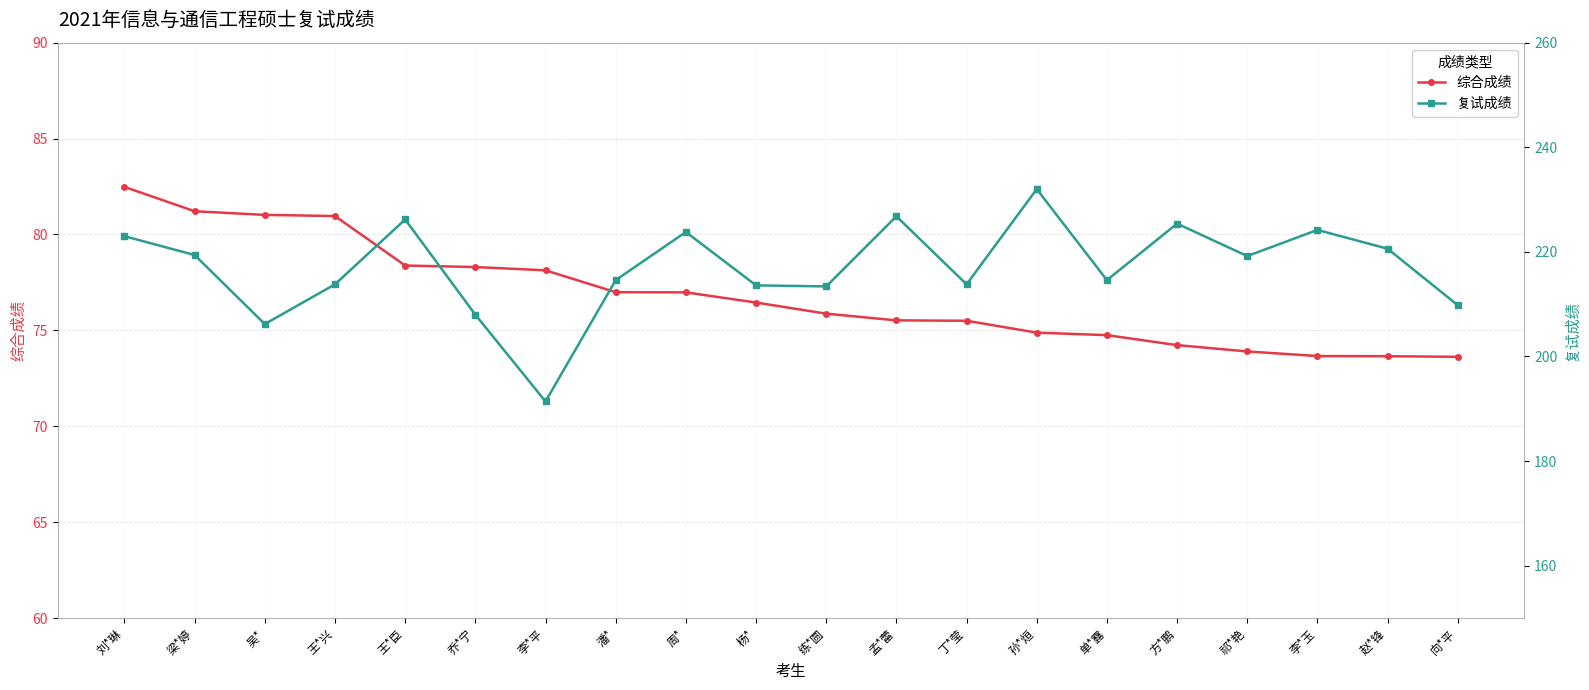

In 复试成绩, how many points are higher than both neighbors (excluding endpoints)?

6